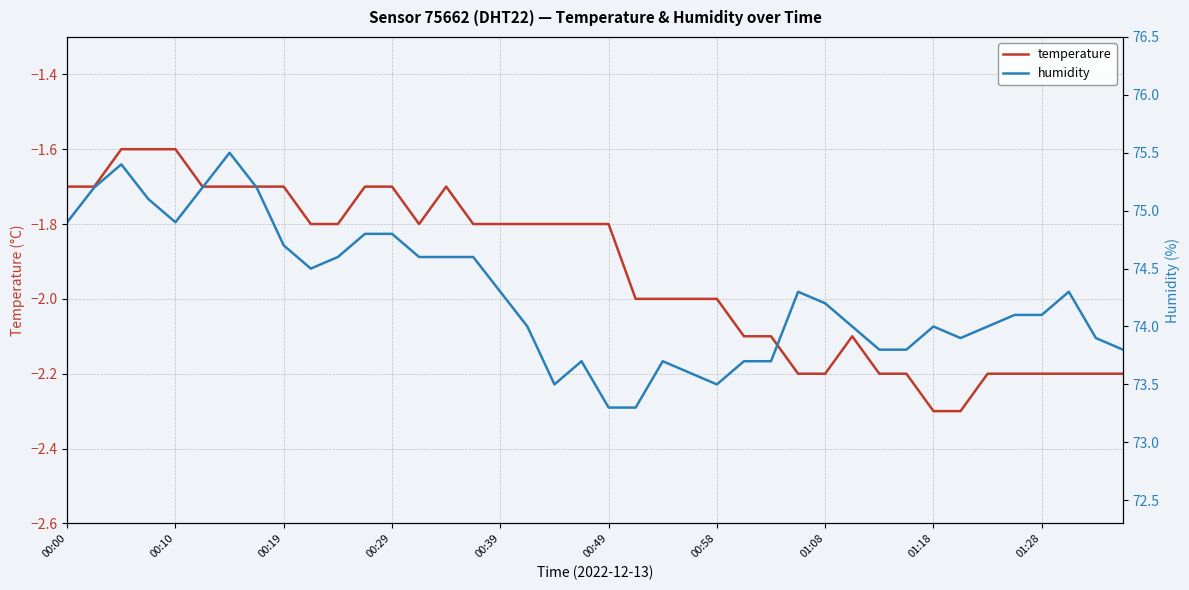

What is the highest value of the temperature series?

-1.6